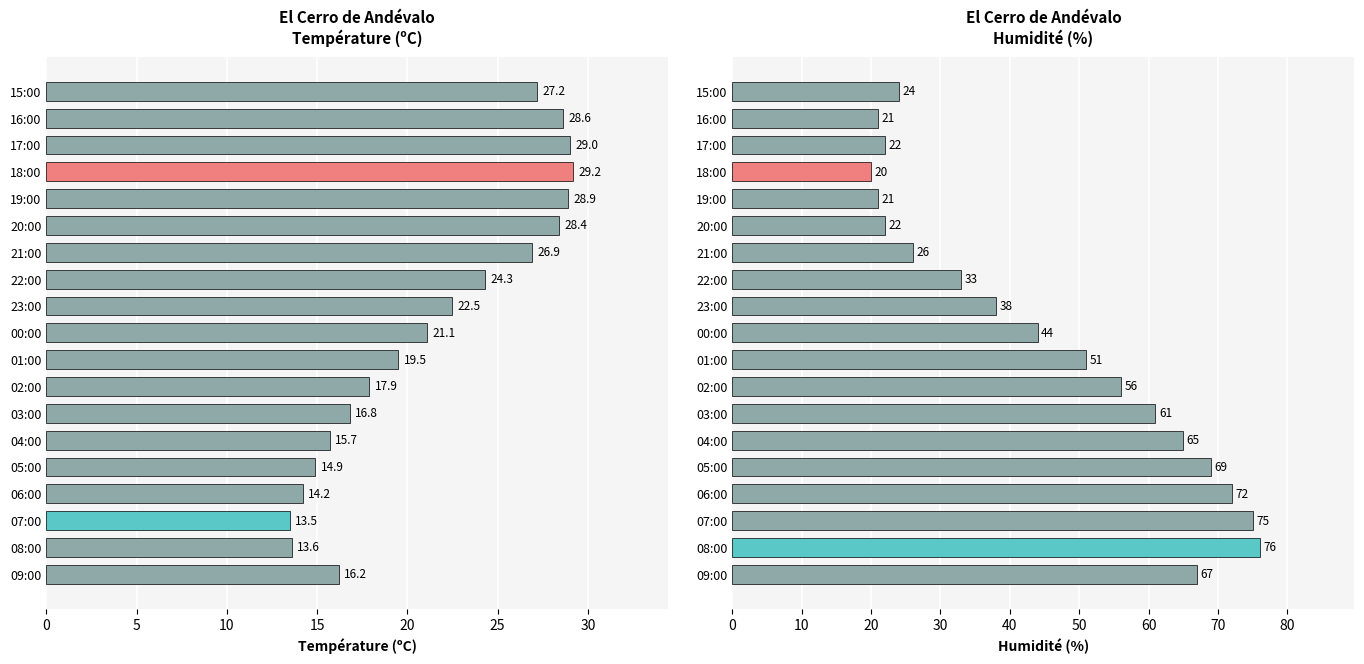

How many bars are there in total?

38